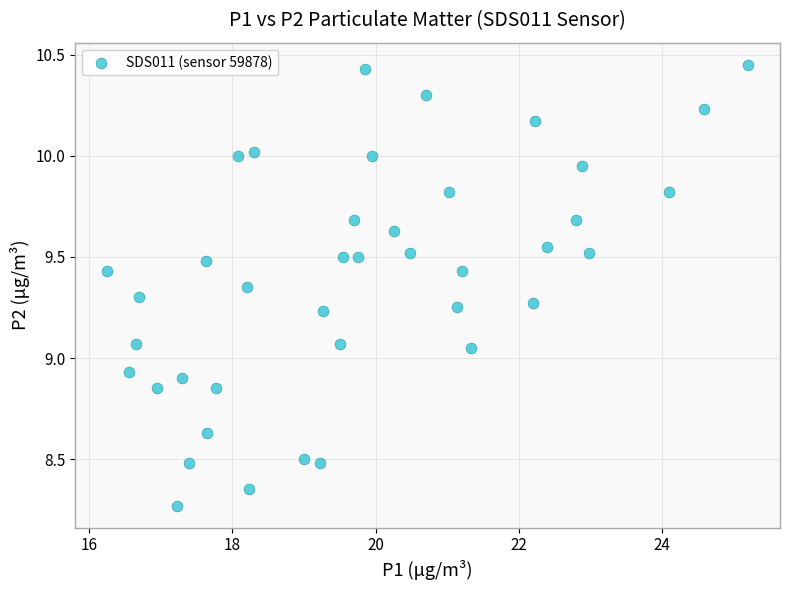

What is the range of Y values (max minus min)?

2.2